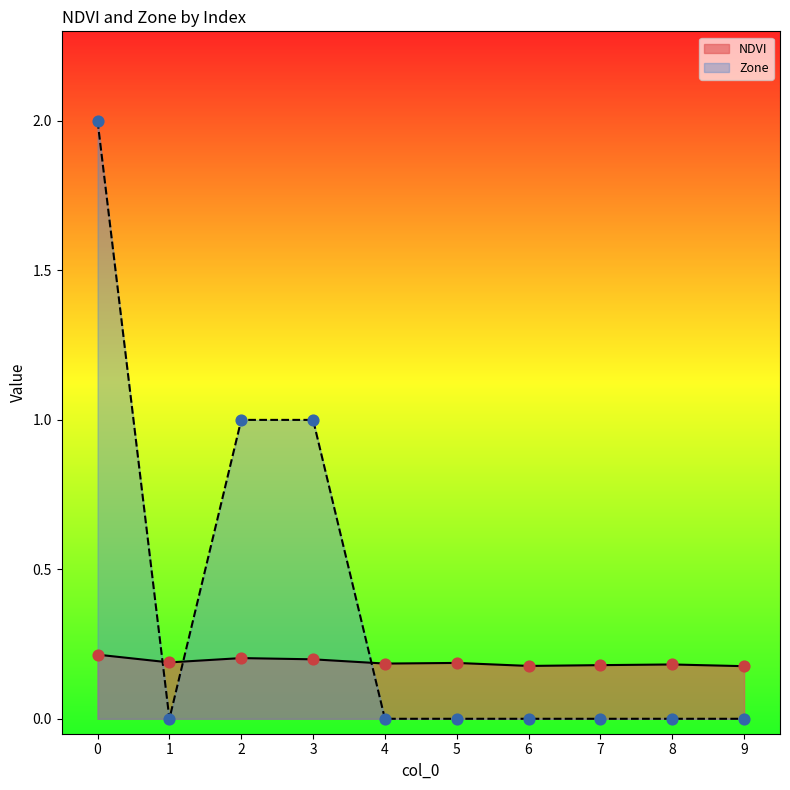

At how many categories does at least one series exceed 0?

10